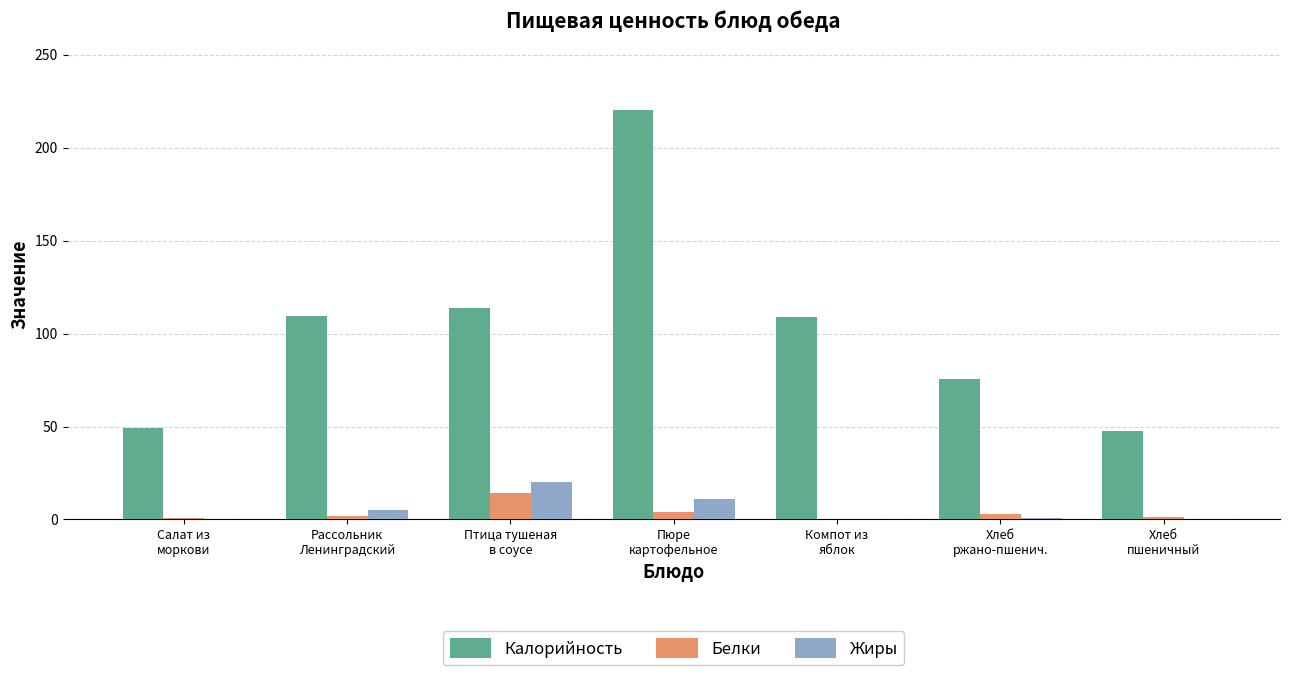

Which series has the largest total across all categories?

Калорийность